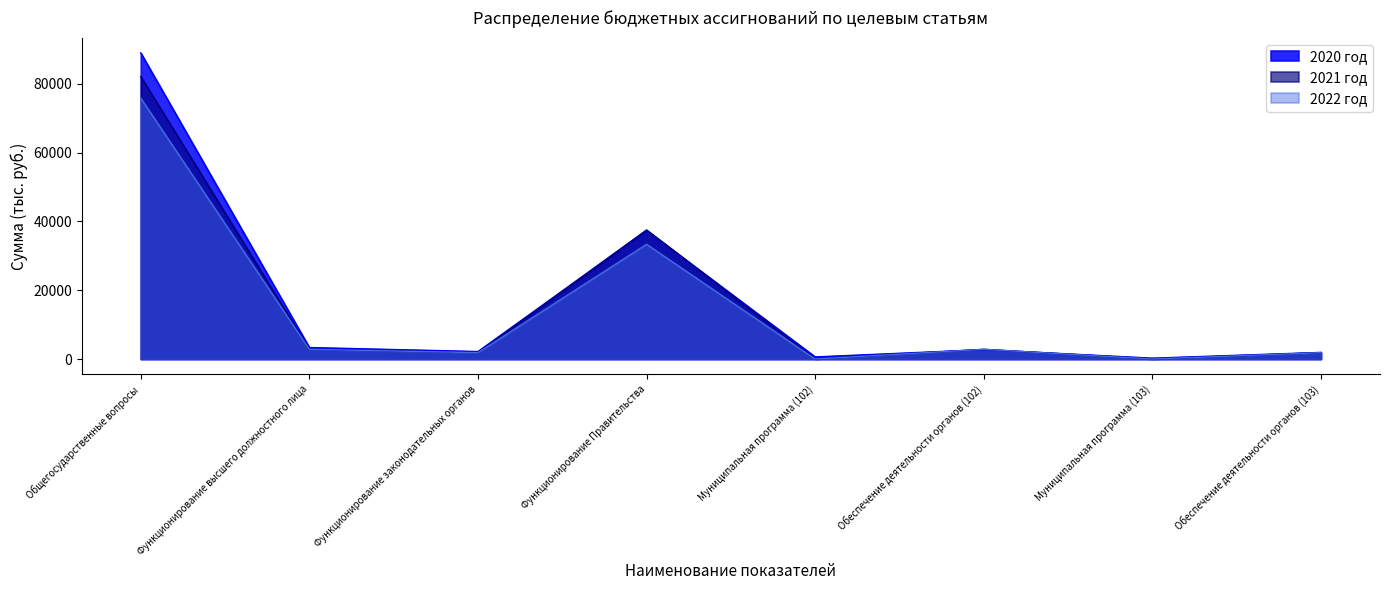

Which series has the largest range (max minus min)?

2020 год